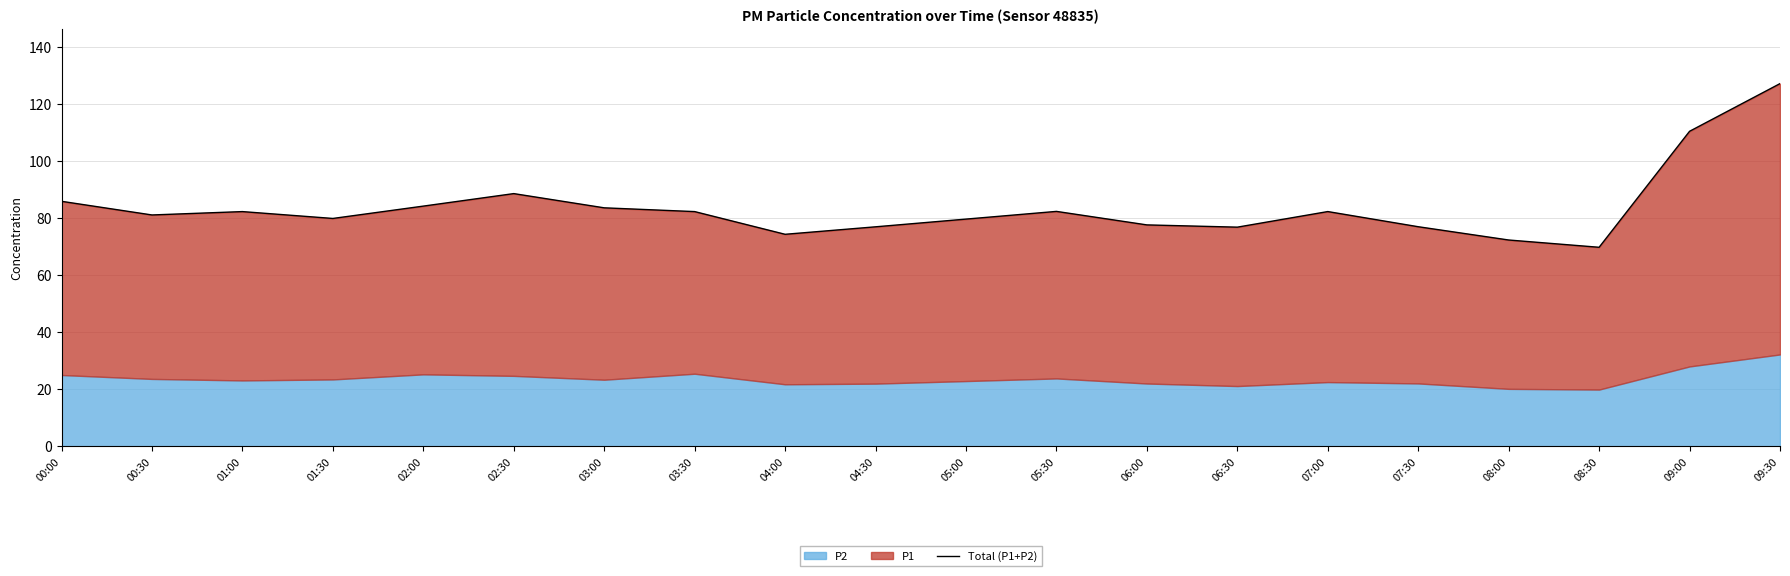

What is the label of the 1st point from the left?

00:00